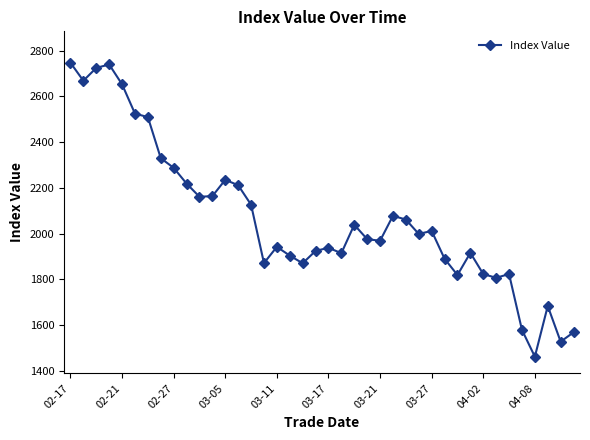

What is the maximum value shown in the chart?

2746.7